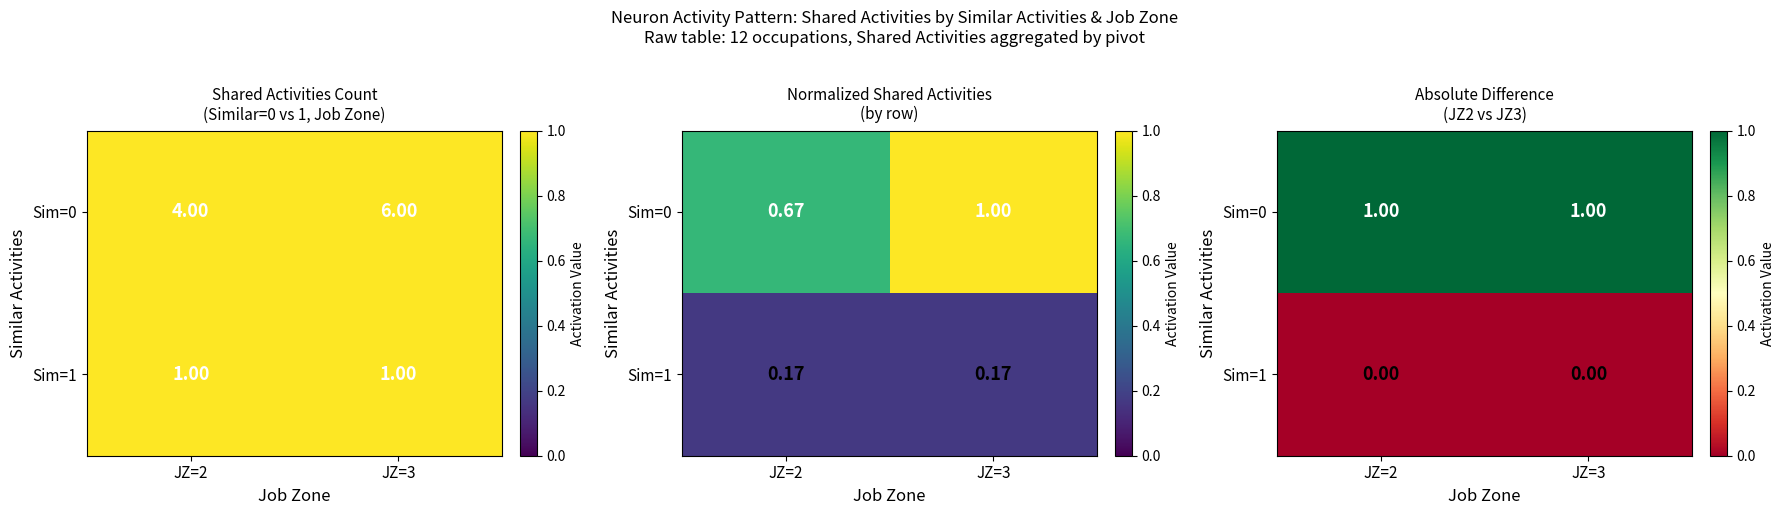

The value of Sim=0 at JZ=2 is 1.0. True or false?

True